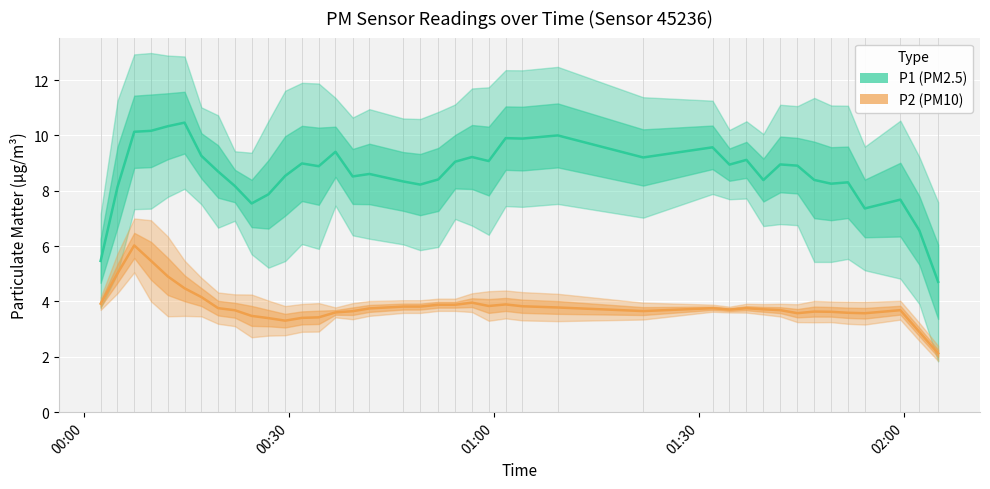

How many interior local peaks does the P2 series have?

8